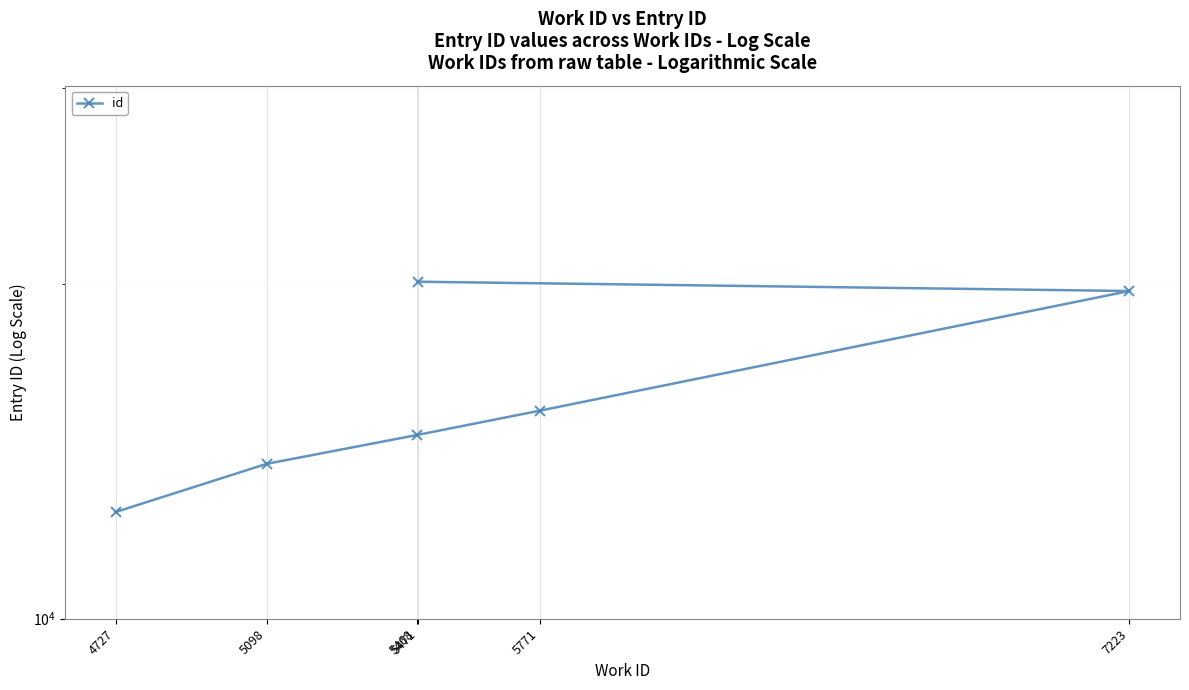

The chart shows a value of 9697 at 5771. True or false?

False